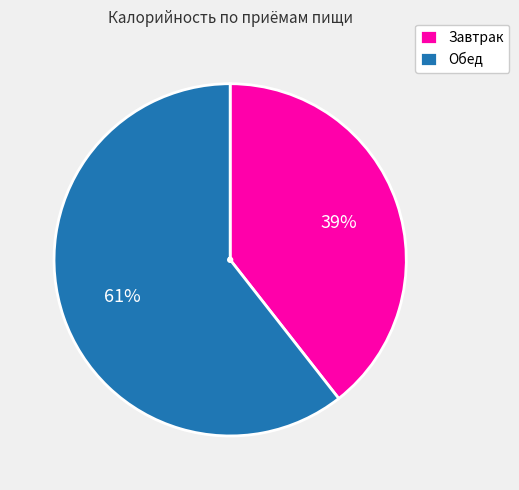

Is there a majority slice in this chart?

Yes